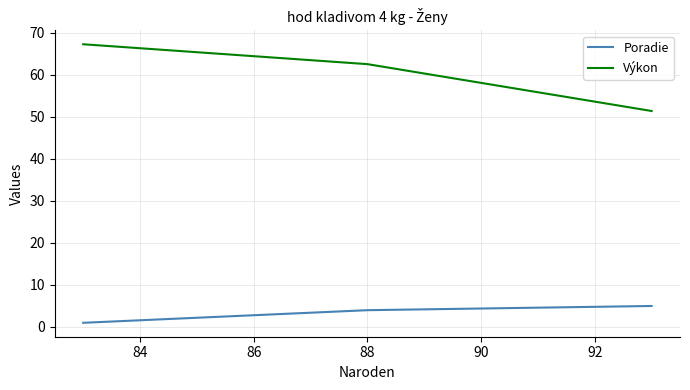

Which series has the largest range (max minus min)?

Výkon